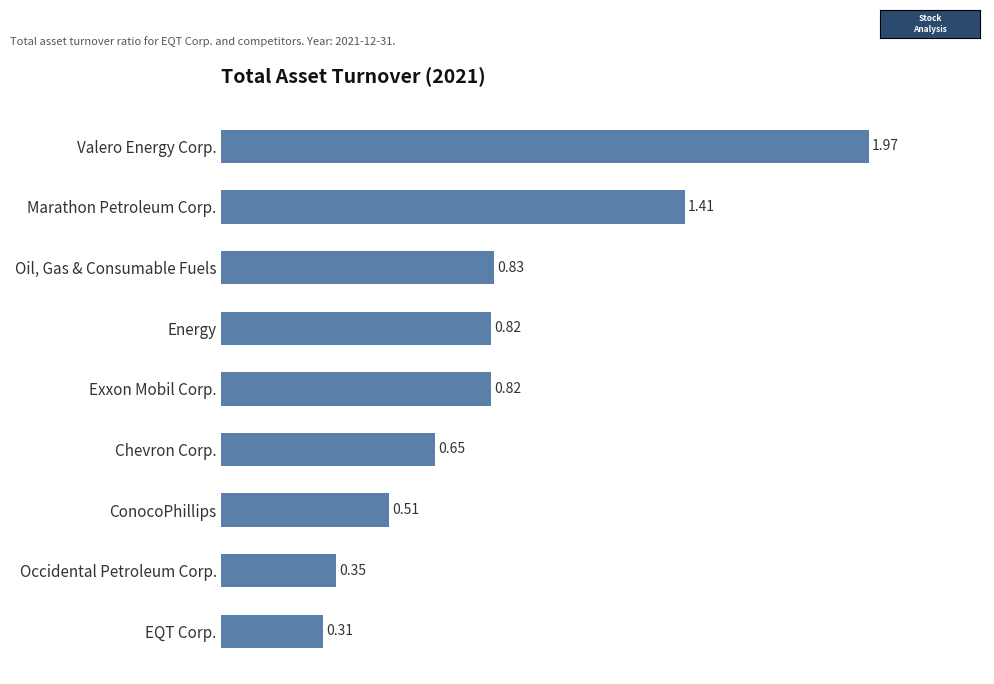

What is the sum of all values?

7.7